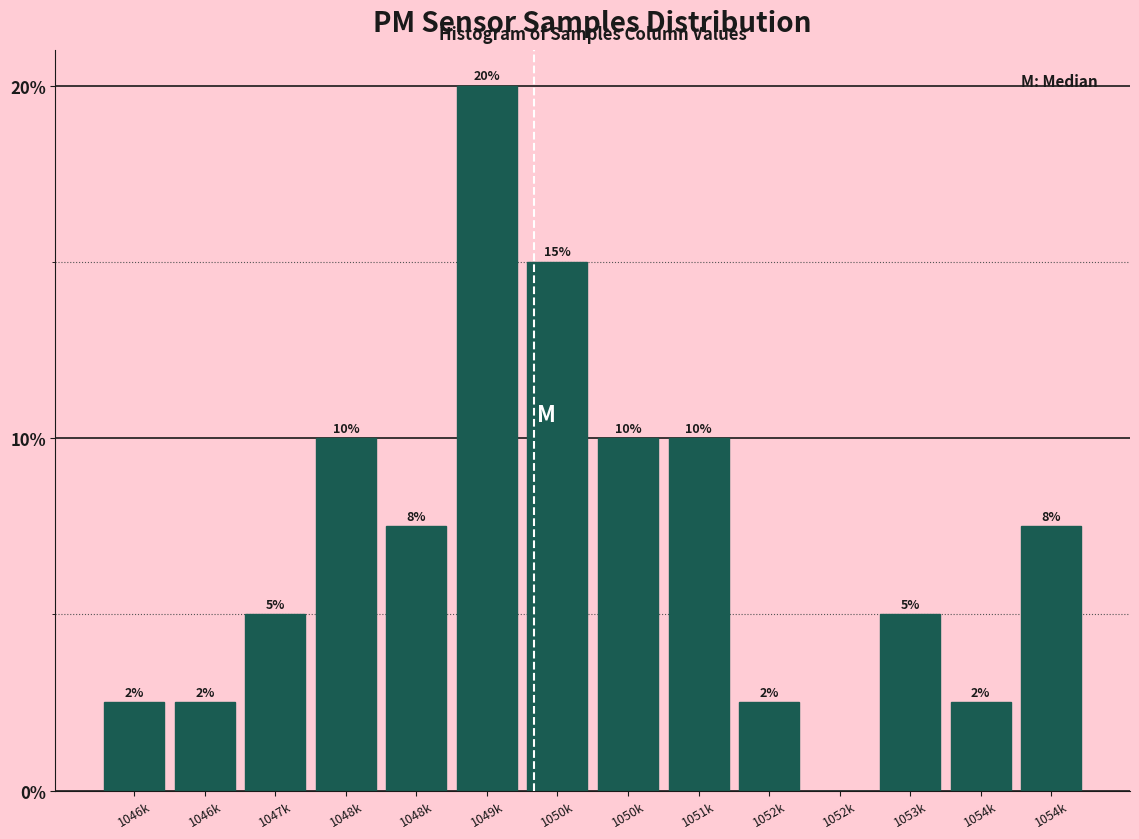

Count the number of categories in the chart.

14